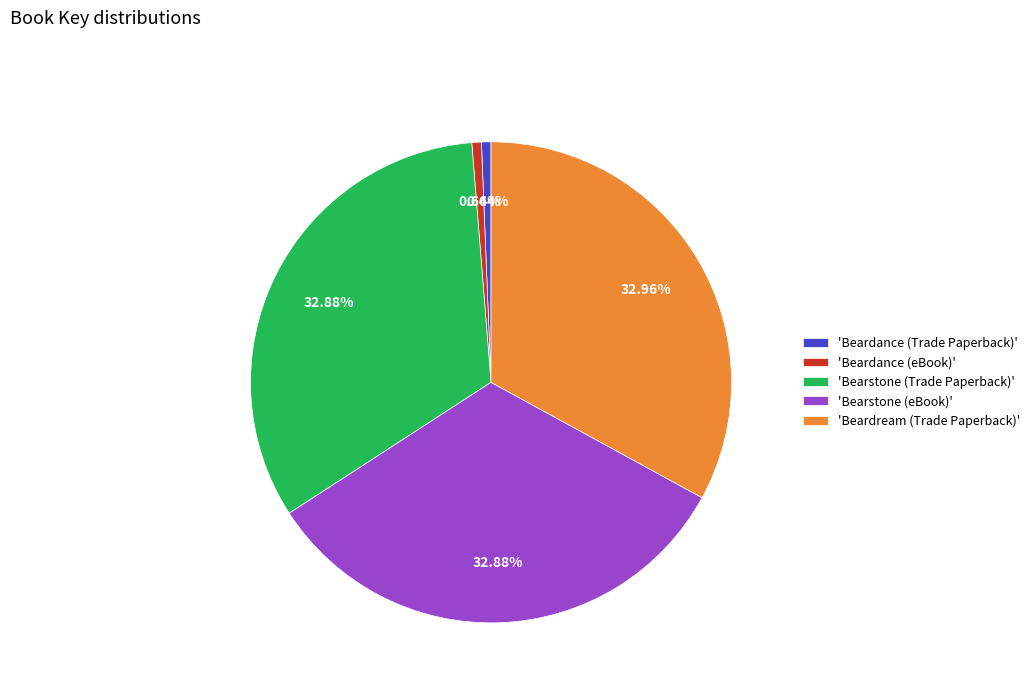

Do 'Bearstone (eBook)' and 'Beardance (eBook)' together represent more than half of the pie?

No